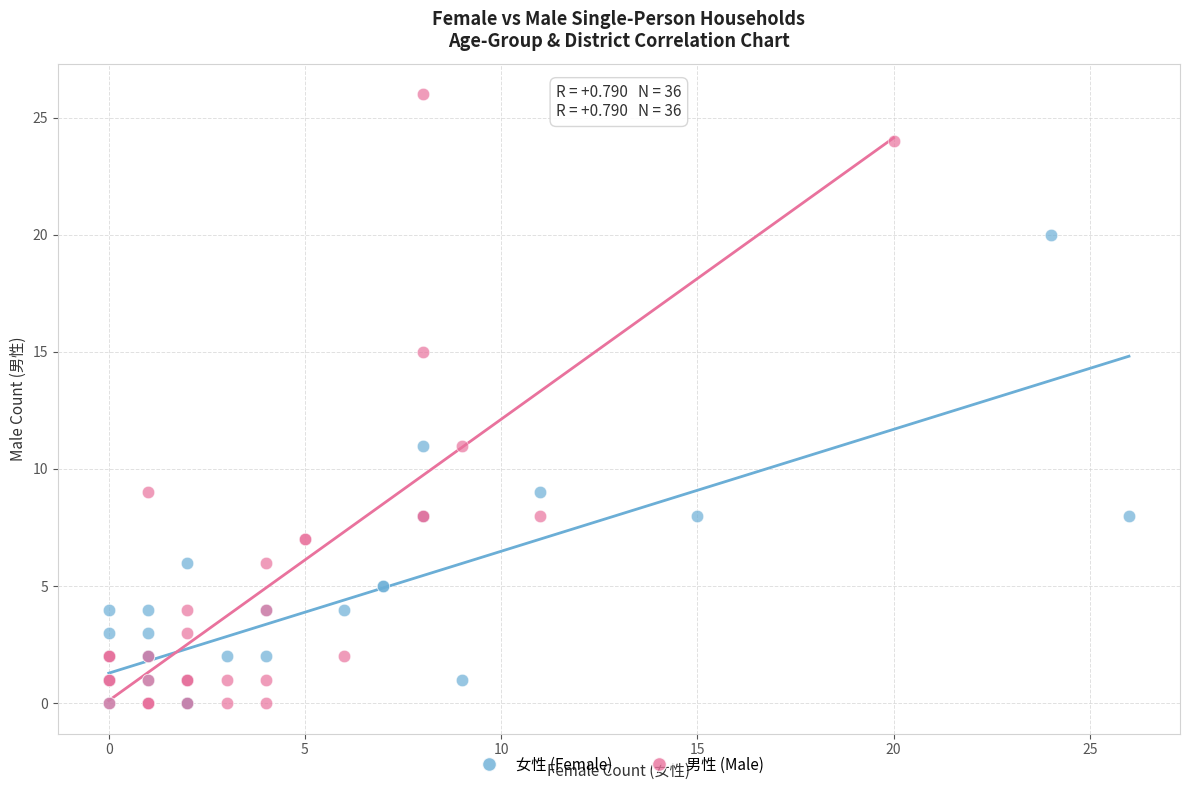

Which series has the largest Y range (max minus min)?

男性 (Male)